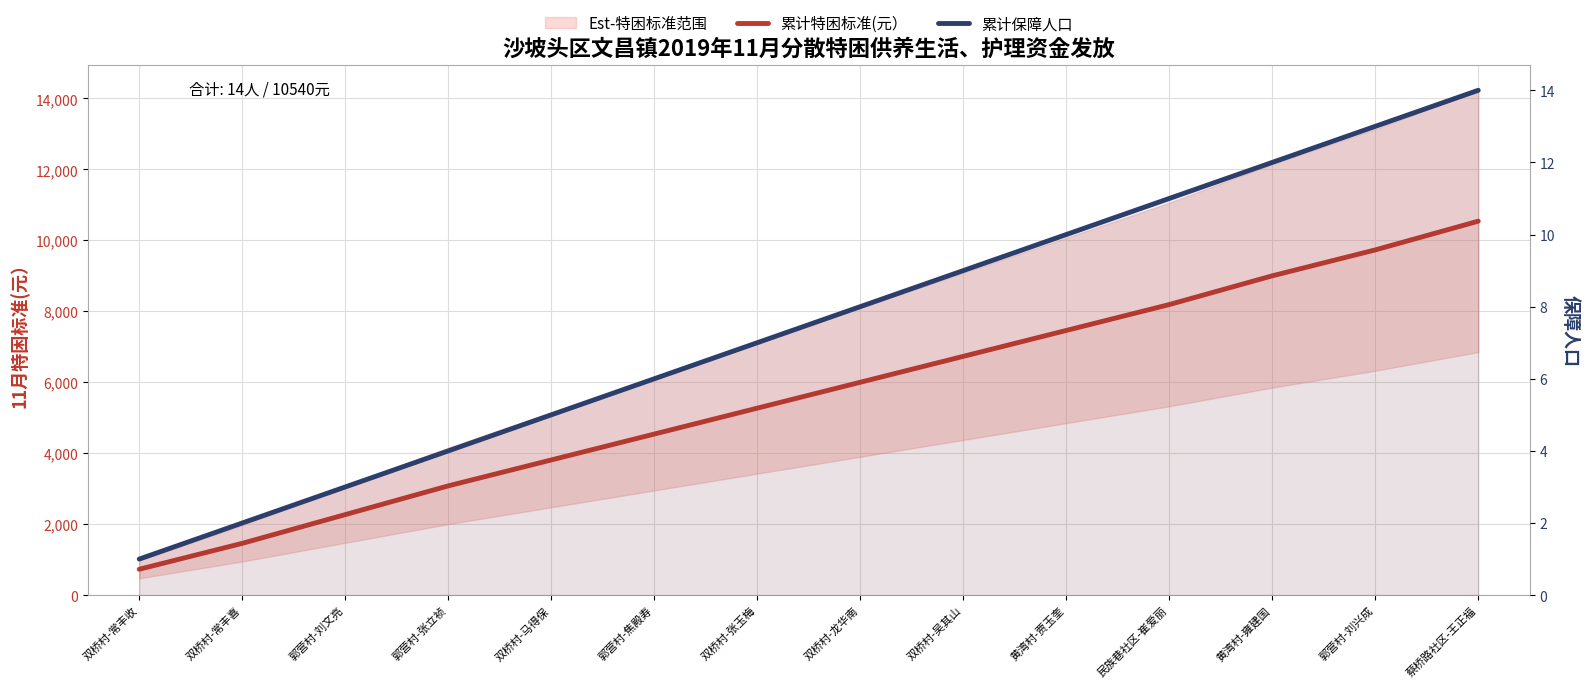

At which category is the sum across all series the highest?

蔡桥路社区-王正福